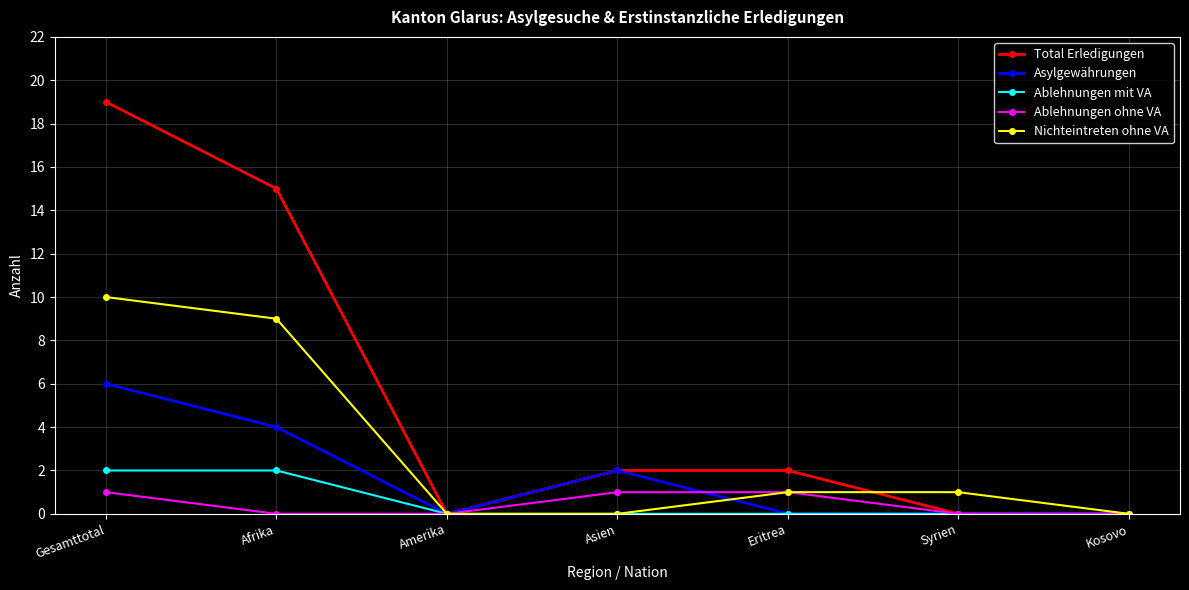

What is the total value across all series at Afrika?

30